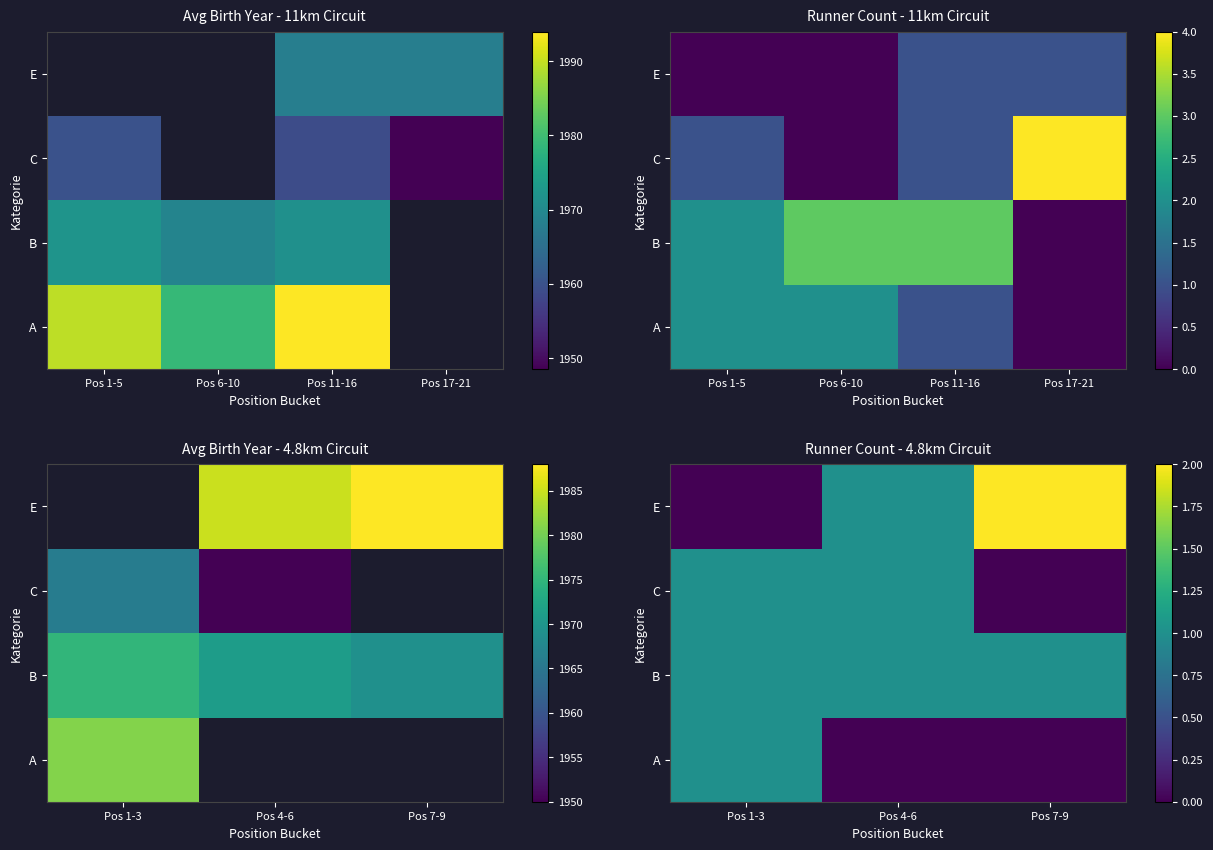

At how many categories does at least one series exceed 0?

3